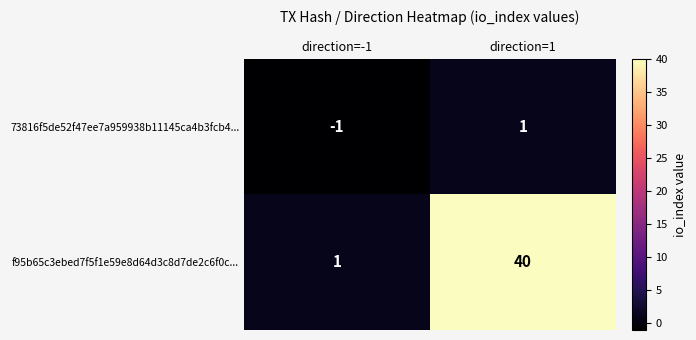

Is it true that f95b65c3ebed7f5f1e59e8d64d3c8d7de2c6f0c... equals 40 at direction=1?

True